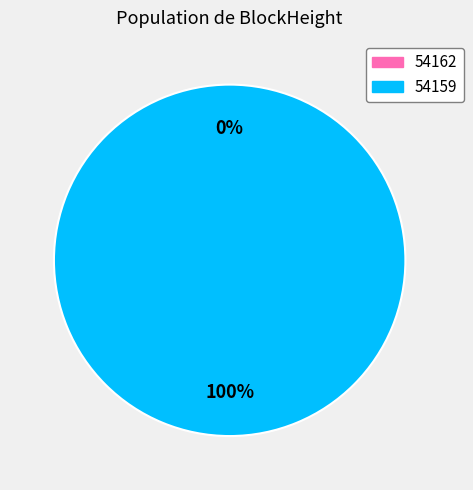

Is there a majority slice in this chart?

Yes